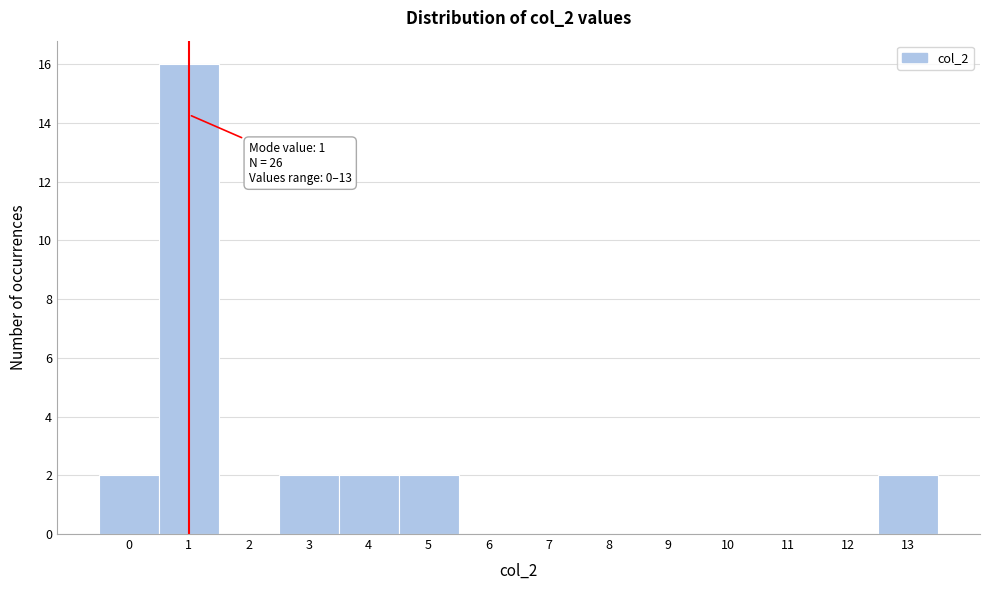

Reading right to left, what are all the values shown in this chart?

13=2	12=0	11=0	10=0	9=0	8=0	7=0	6=0	5=2	4=2	3=2	2=0	1=16	0=2